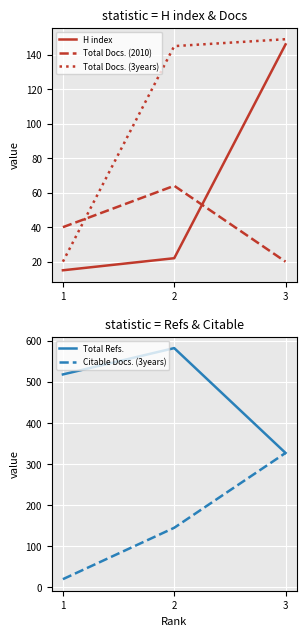

What is the value of the Total Docs. (2010) point at the 2nd from the left?

64